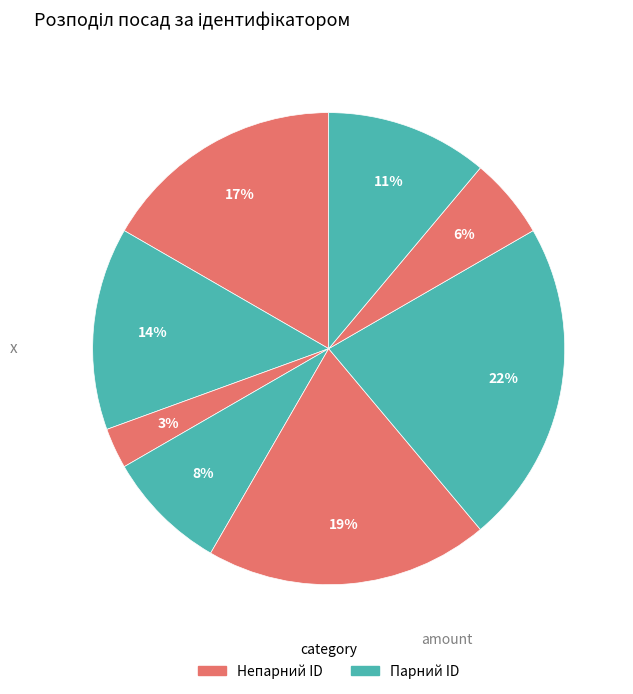

Count the number of slices in the pie.

8